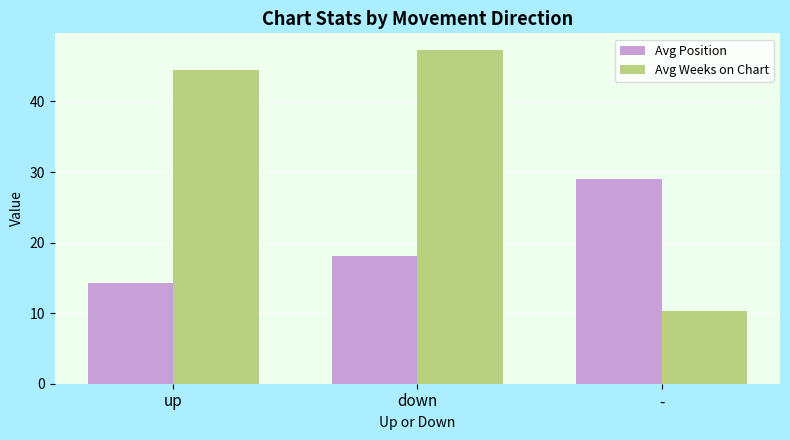

Reading left to right, what are all the values shown in this chart?

Avg Position: 14.3	18.1	29.0
Avg Weeks on Chart: 44.4	47.3	10.3